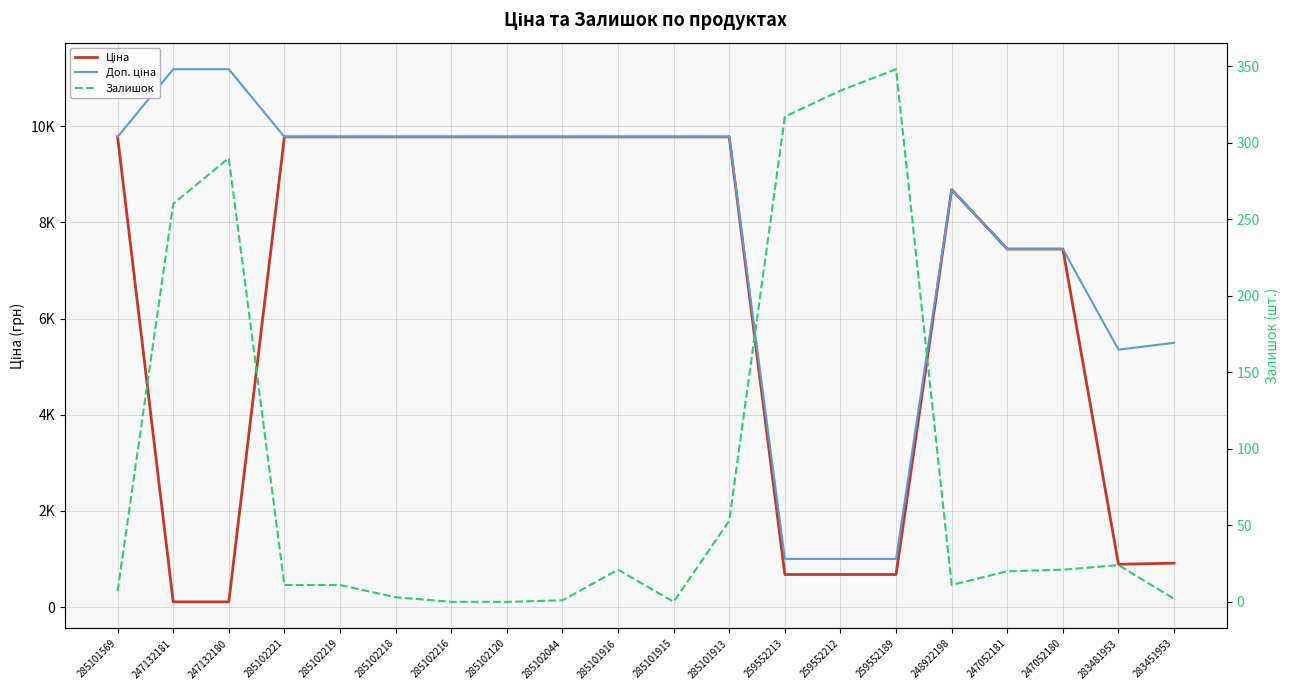

How many intersections are there between Ціна and Залишок?

2